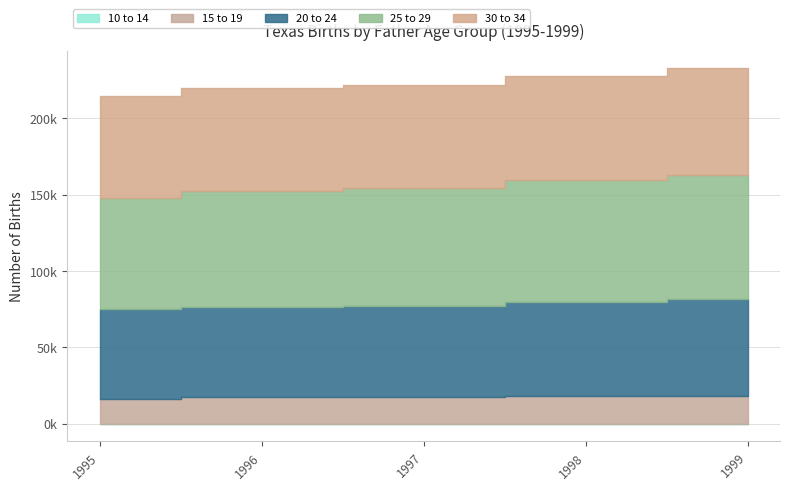

The value of 15 to 19 at 1997 is 17216. True or false?

True